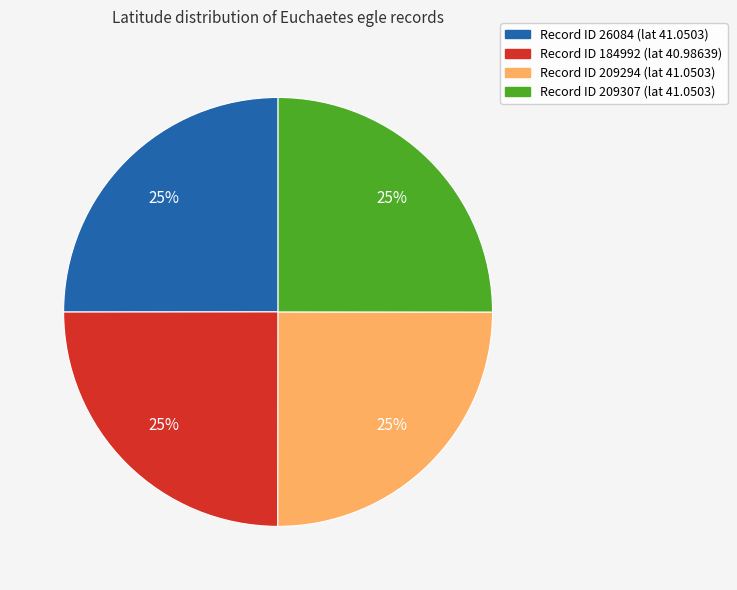

Is there any slice that represents more than half of the pie?

No